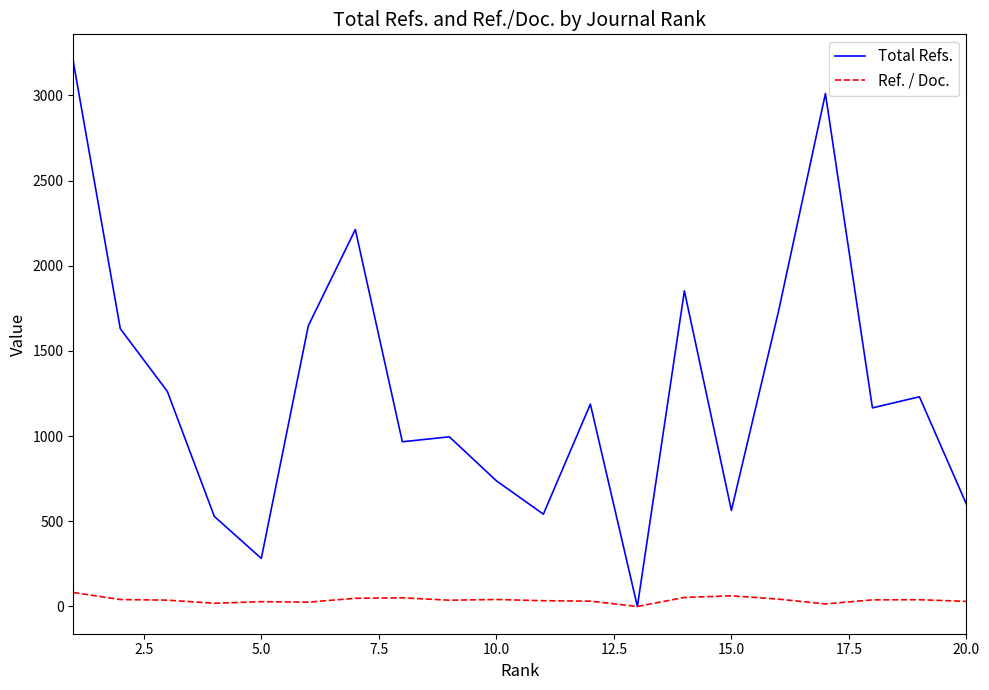

What is the difference between the second highest and second lowest values in the Total Refs. series?

2729.0